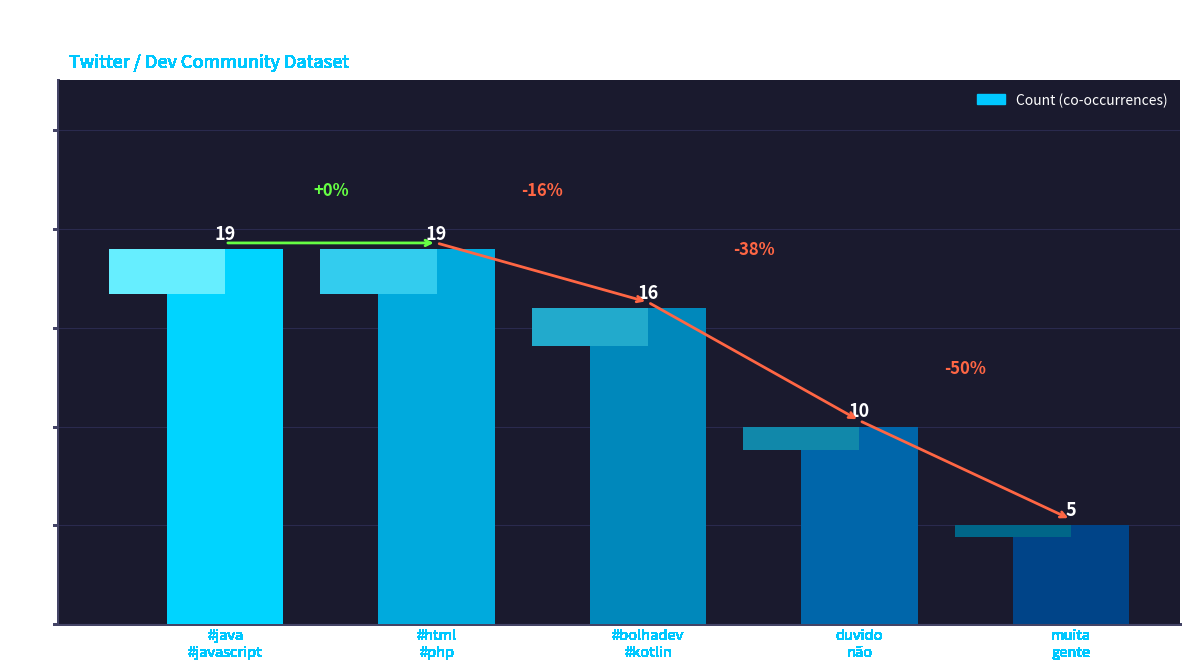

What is the ratio of the value at #java
#javascript to the value at #html
#php?

1.0